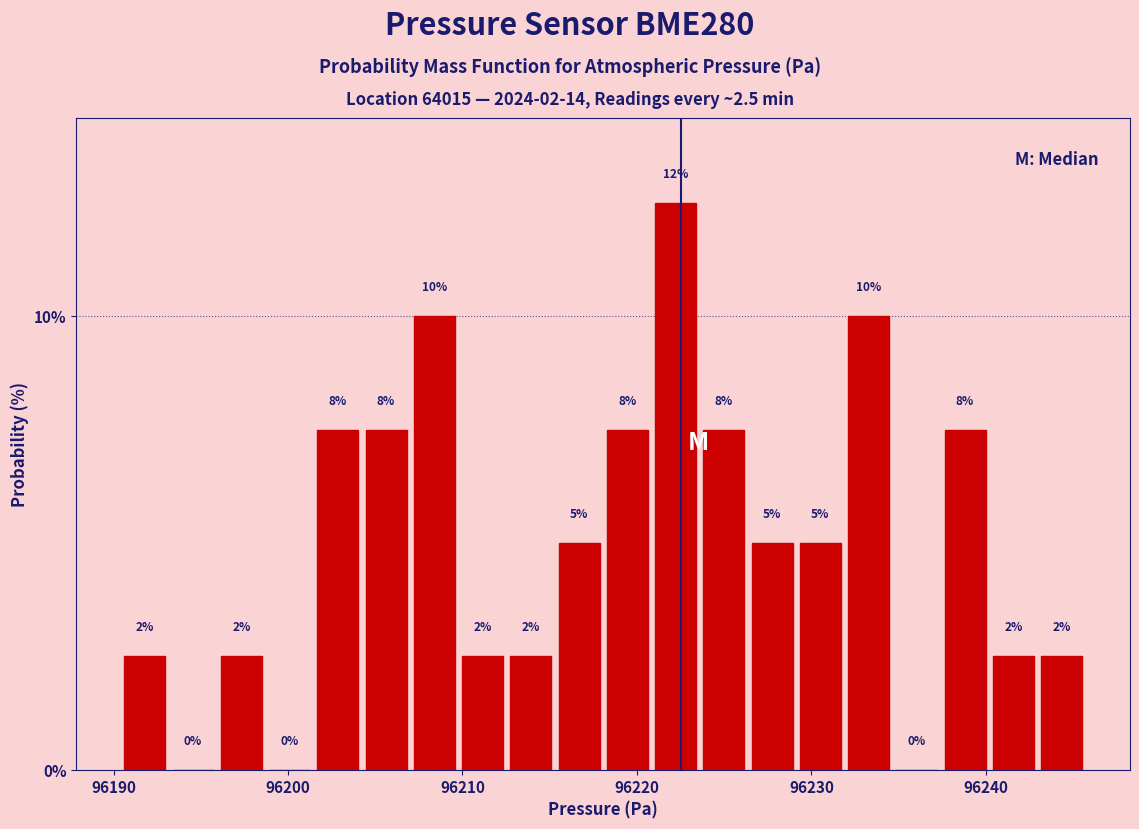

Read against the x-axis, roughly where is the centre of the tallest bar?

96222